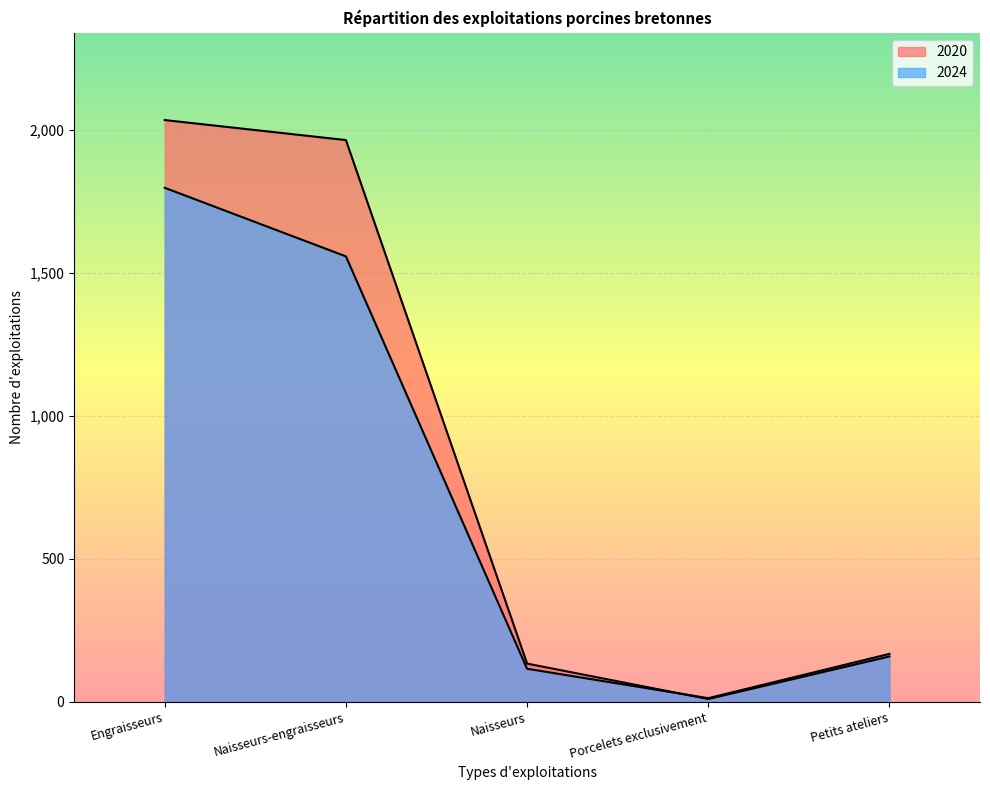

Reading left to right, list all the values displayed in this chart.

2020: Engraisseurs=2035	Naisseurs-engraisseurs=1965	Naisseurs=133	Porcelets exclusivement=9	Petits ateliers=158
2024: Engraisseurs=1798	Naisseurs-engraisseurs=1558	Naisseurs=115	Porcelets exclusivement=12	Petits ateliers=167